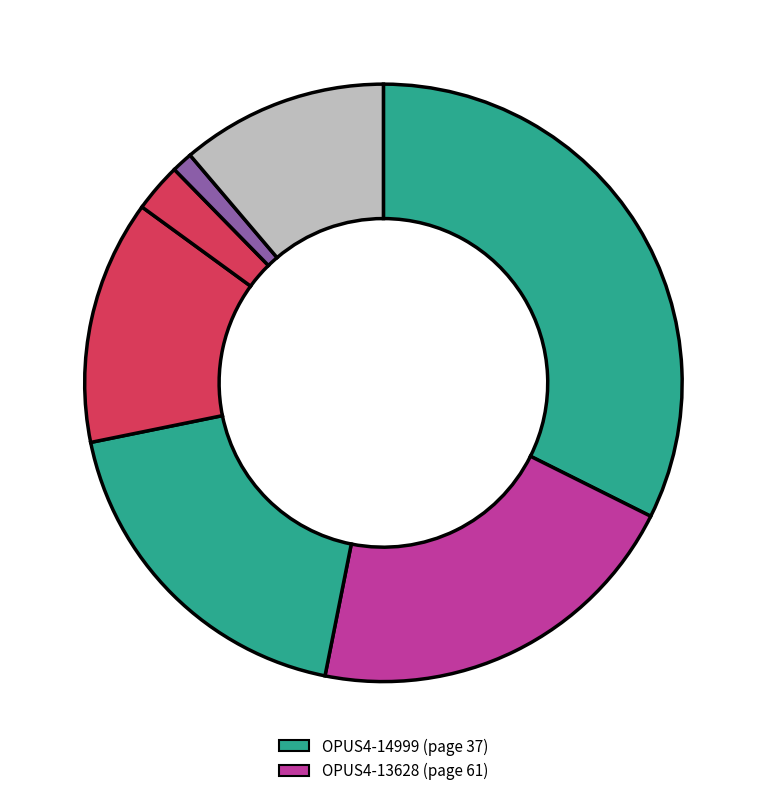

How many slices are in this pie chart?

7